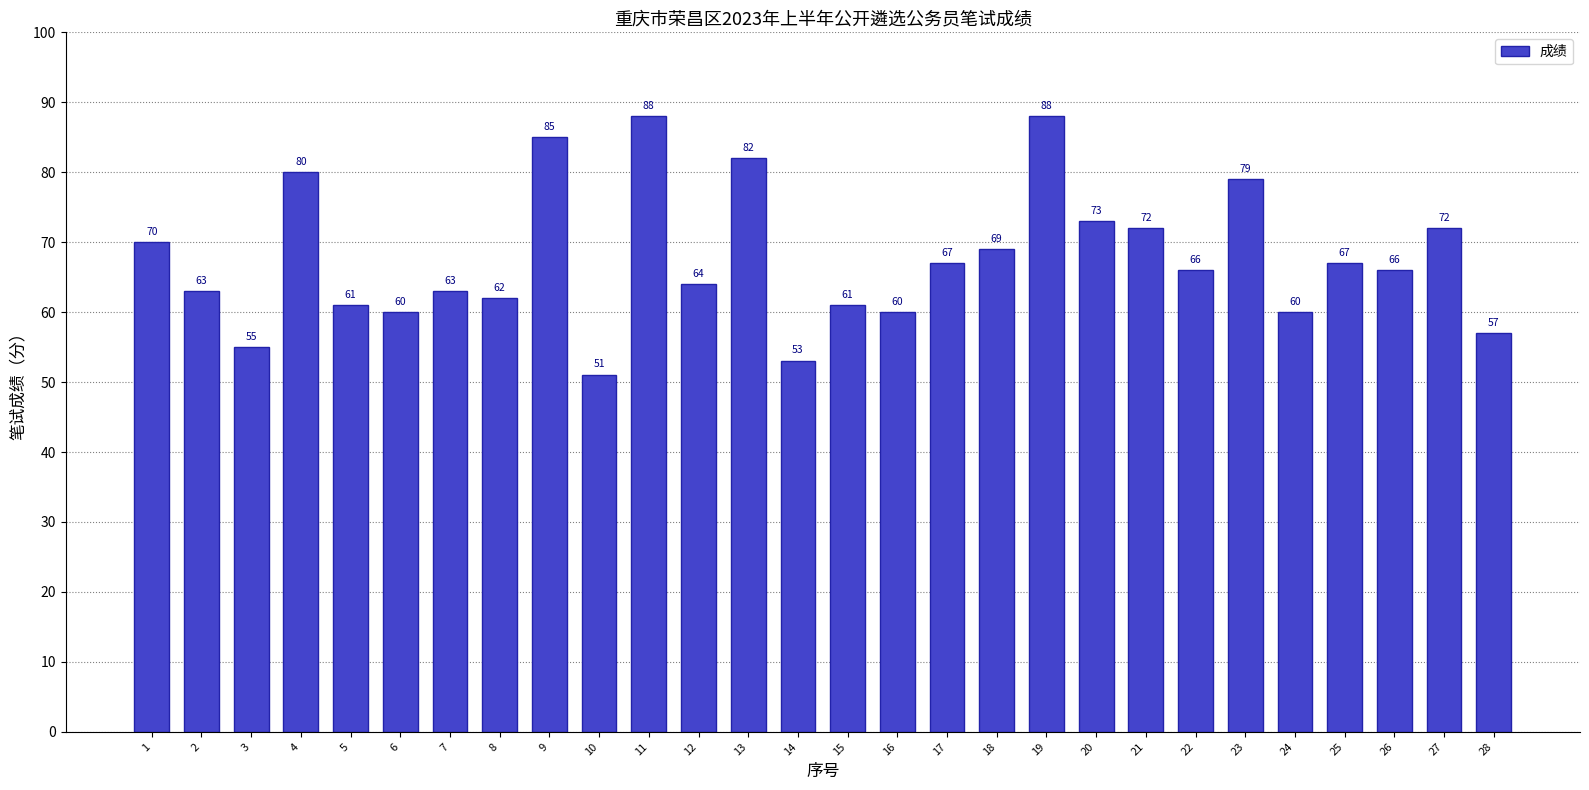

What is the difference between the maximum and second lowest values?

35